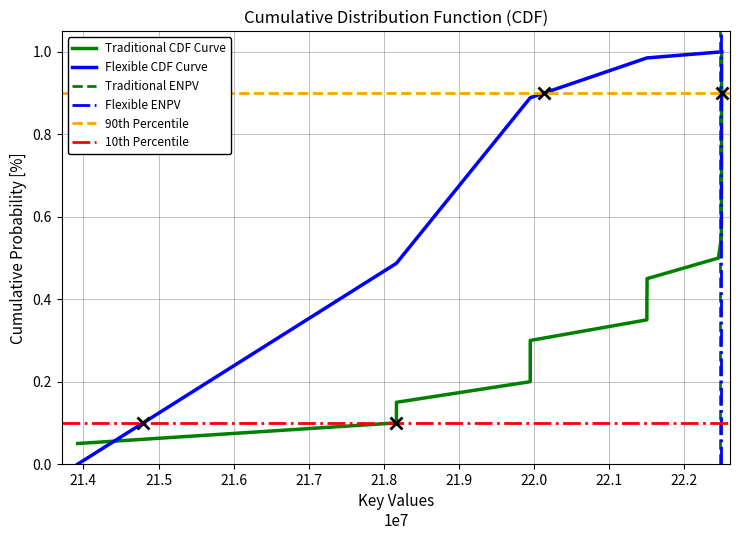

Is it true that the value at 5 is 0.2?

True